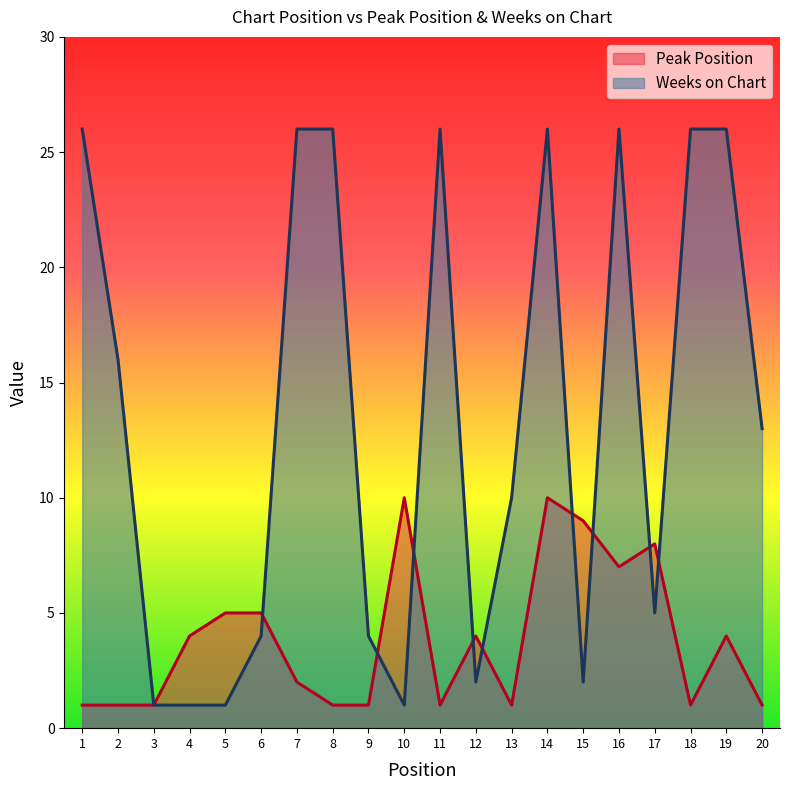

What is the average value of the Peak Position series?

4